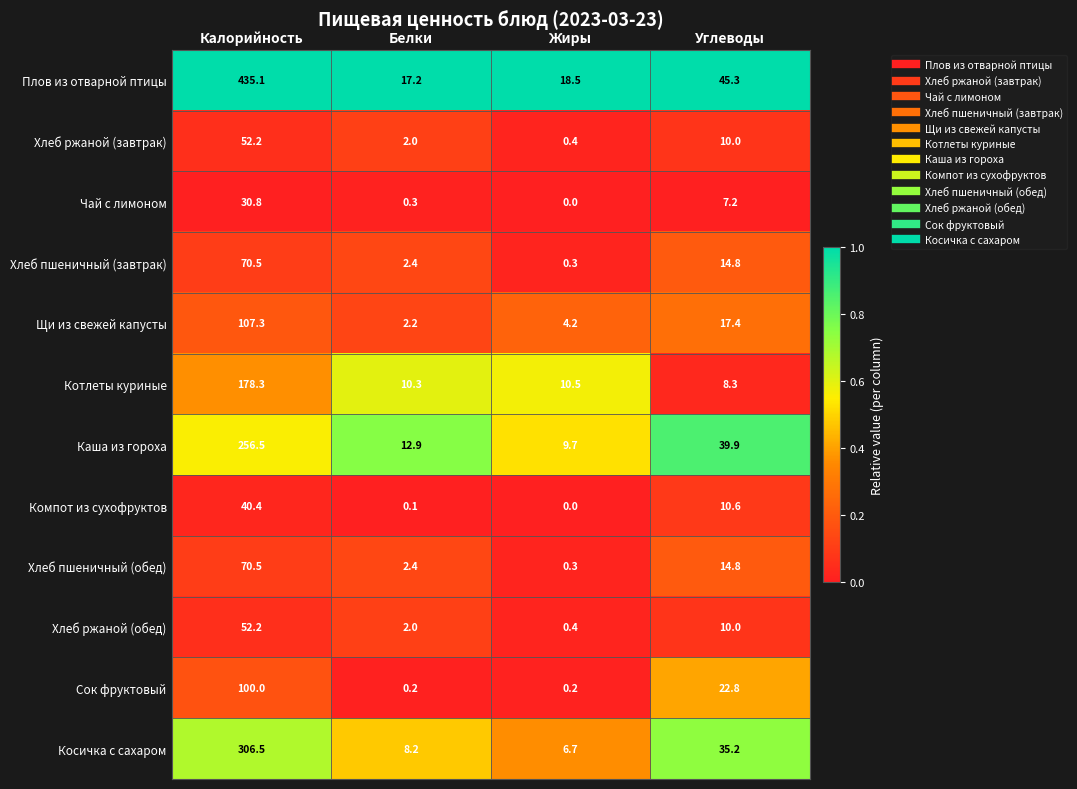

True or false: Хлеб пшеничный (завтрак) has a value of 2.4 at Белки.

True